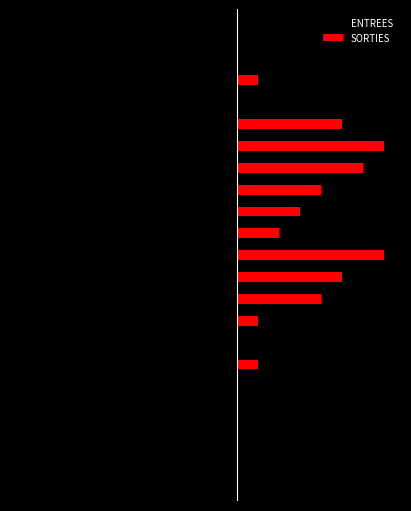

Which series changed the most between 6 and 17?

ENTREES